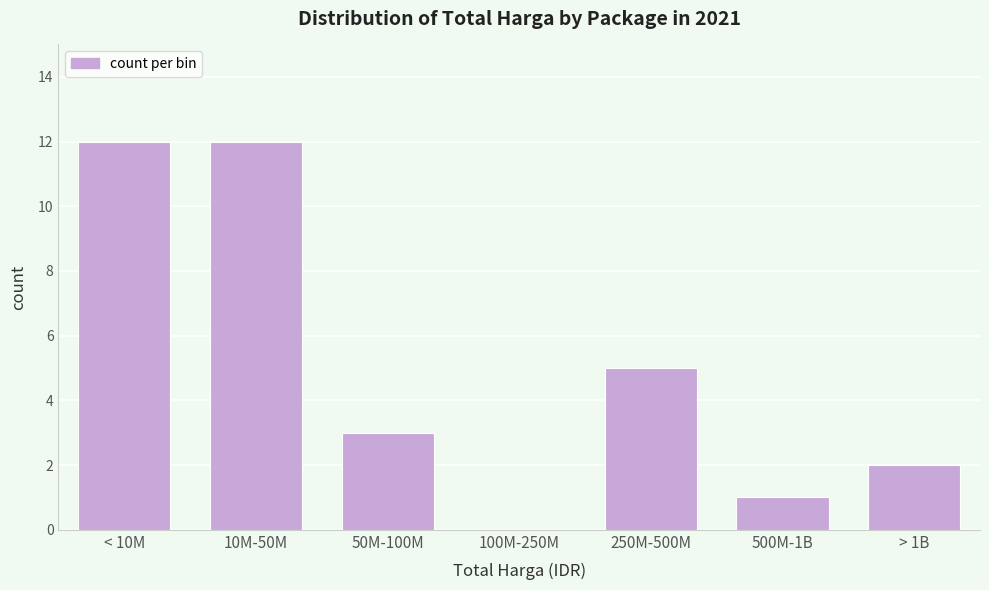

Reading left to right, extract all data points from this chart.

< 10M=12	10M-50M=12	50M-100M=3	100M-250M=0	250M-500M=5	500M-1B=1	> 1B=2